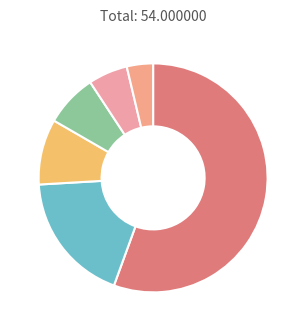

How many segments does this pie chart have?

6